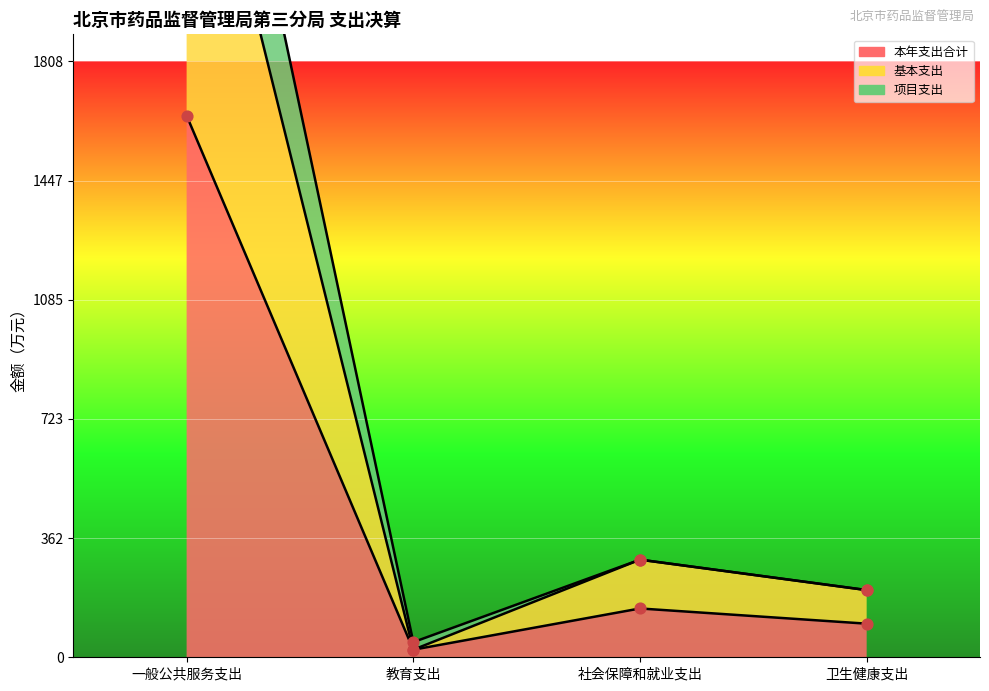

What is the total value across all series at 教育支出?

91.9